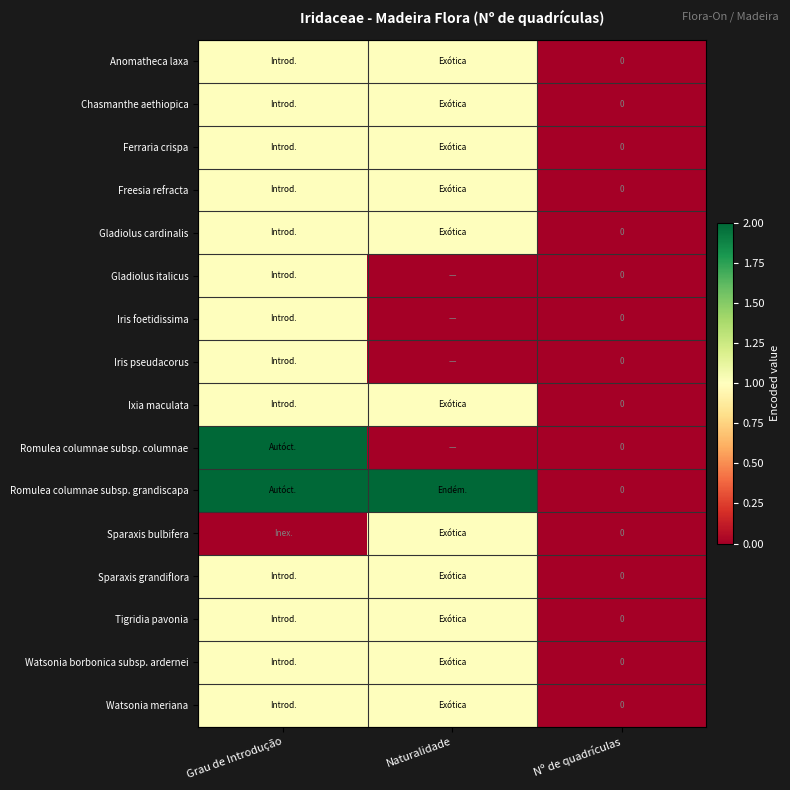

The value of Romulea columnae subsp. columnae at Grau de Introdução is 2. True or false?

True